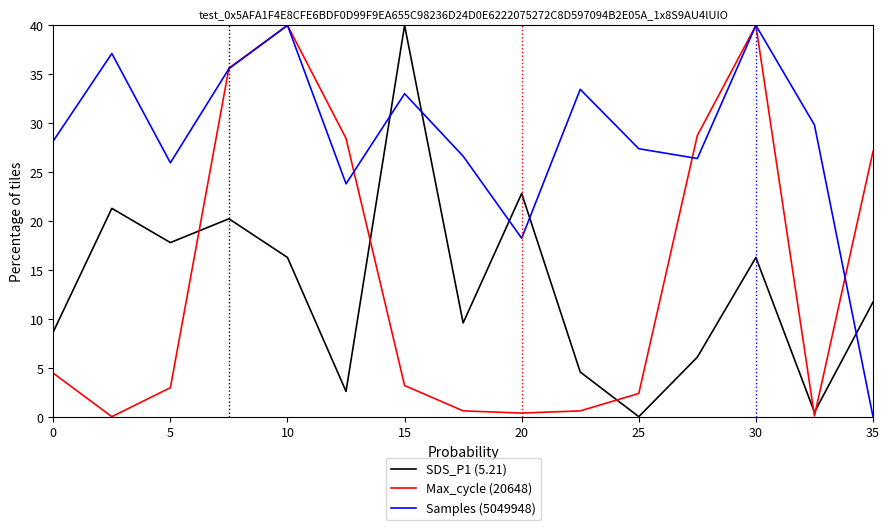

Which series has the largest total across all categories?

Samples (5049948)